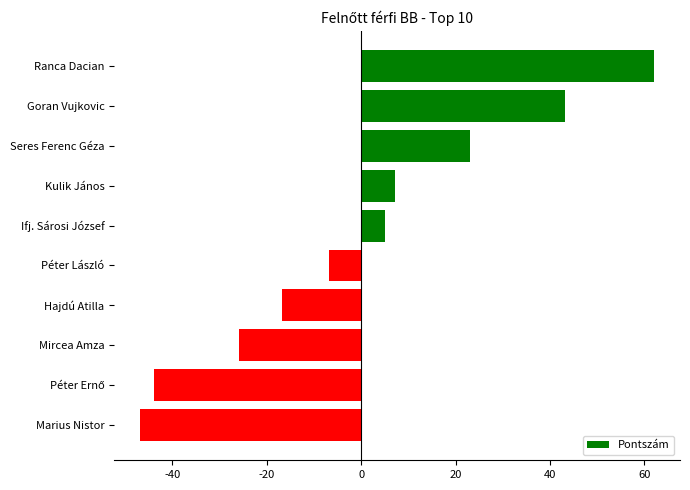

What position from the bottom is Ranca Dacian?

10